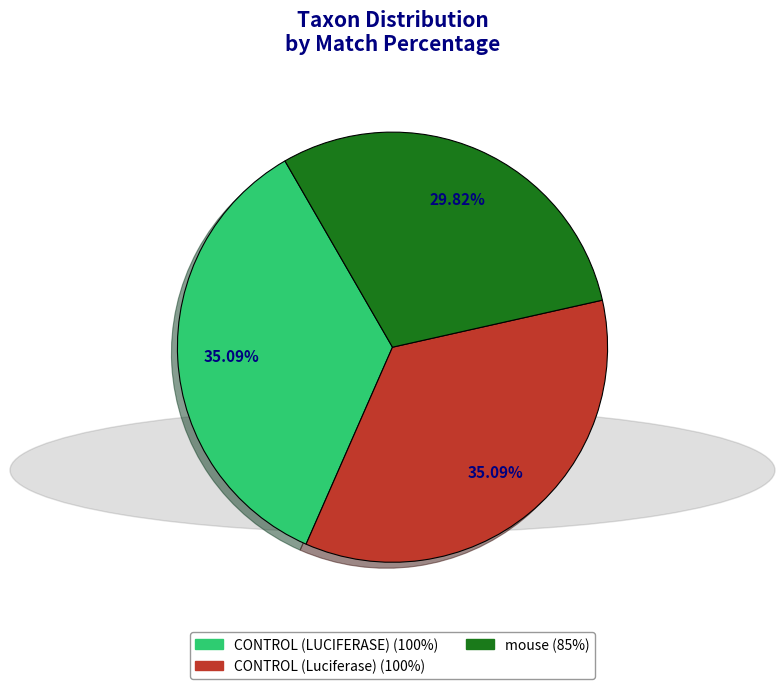

Is the sum of CONTROL (Luciferase) and CONTROL (LUCIFERASE) greater than half?

Yes